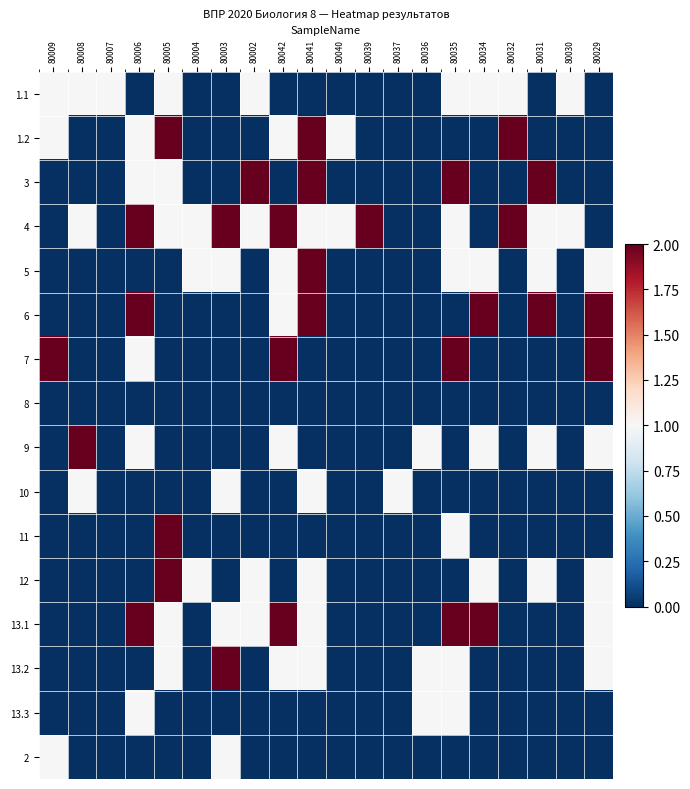

Between 80006 and 80003, which is larger?

80006